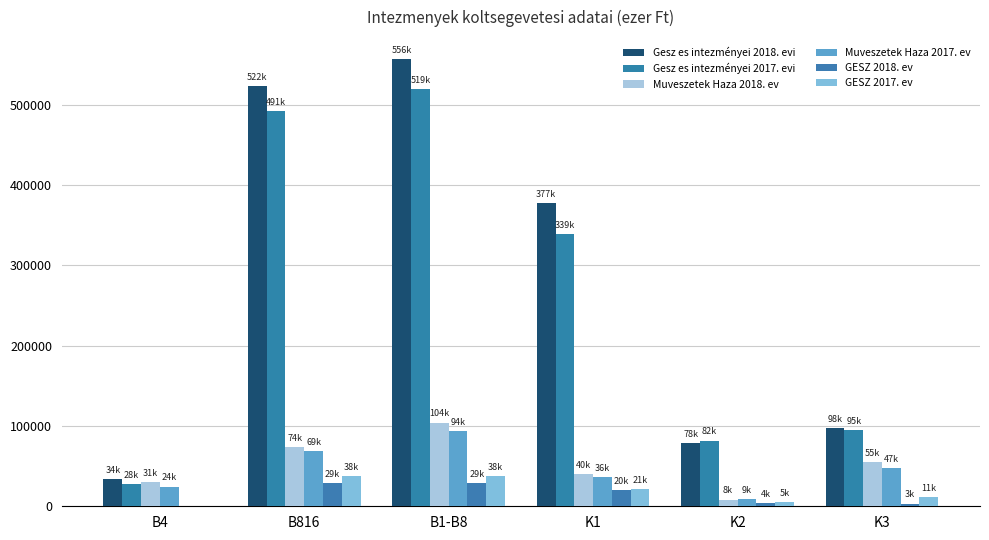

What is the label of the 1st bar from the right?

K3